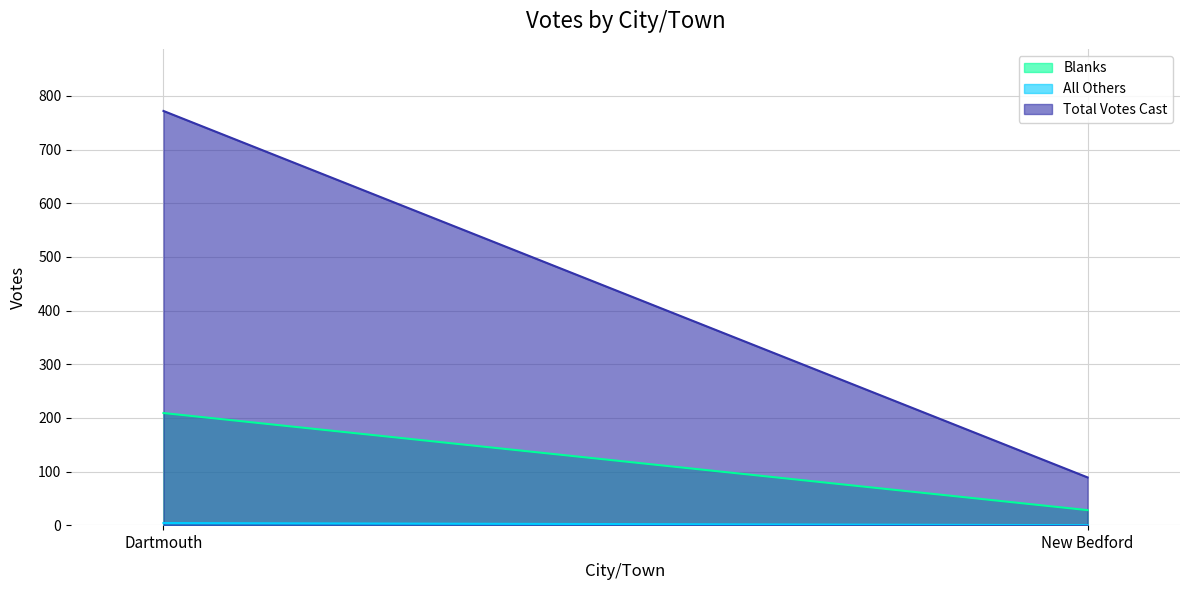

Reading right to left, what are all the values shown in this chart?

Blanks: 28	209
All Others: 0	4
Total Votes Cast: 89	772